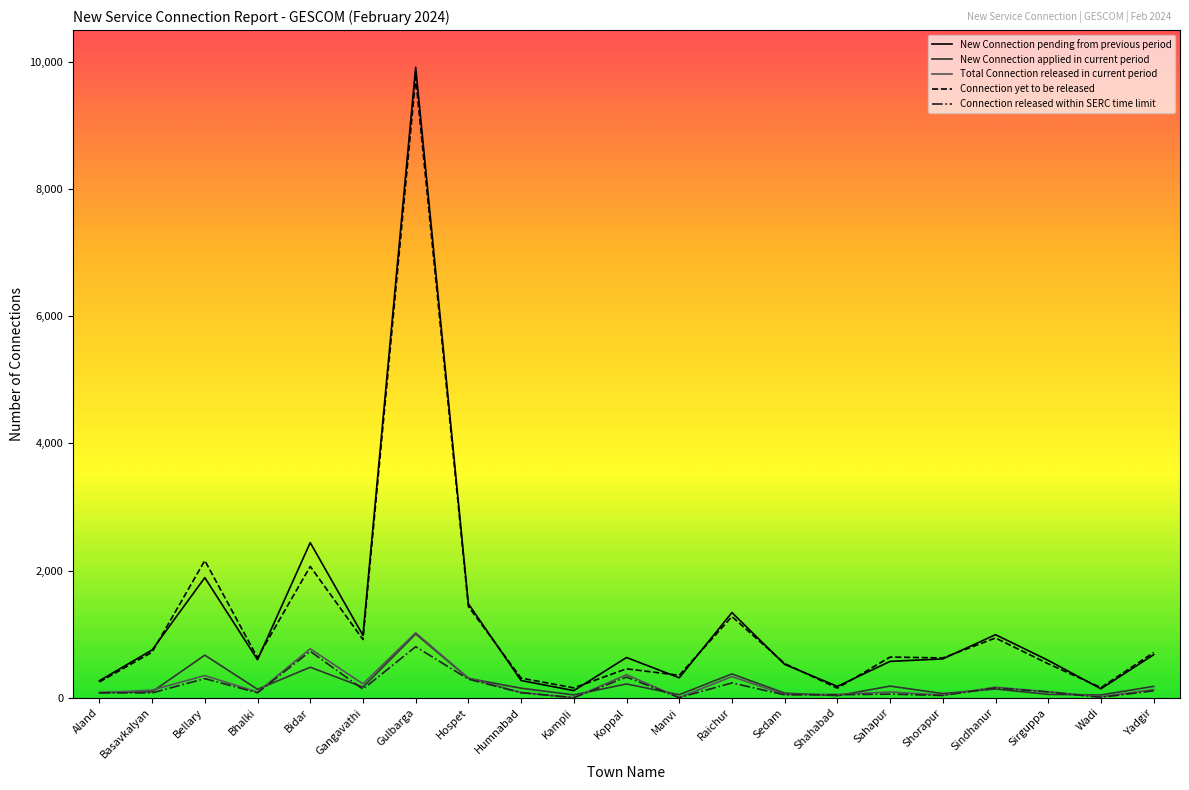

Between Bidar and Hospet, which series saw the biggest shift?

New Connection pending from previous period